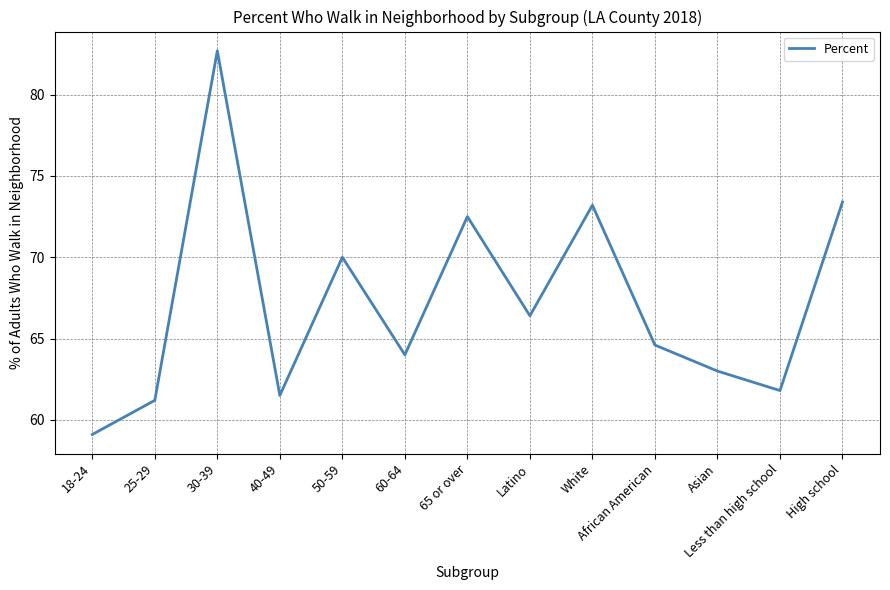

What is the average value?

67.2